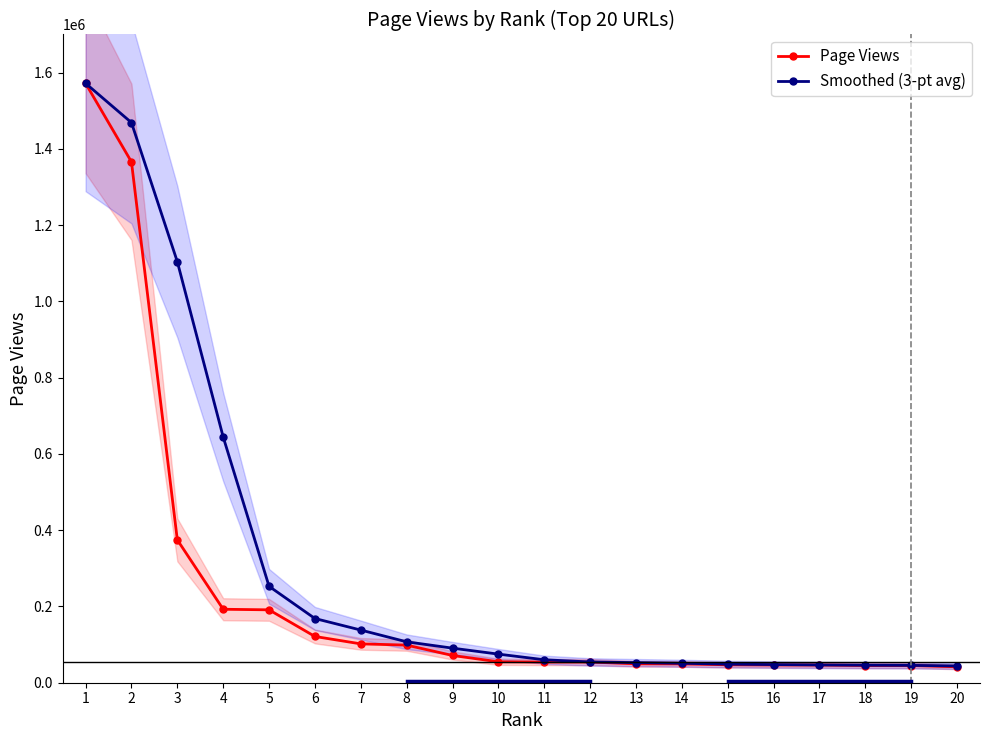

True or false: Page Views has a value of 2061484.8 at 2.

False